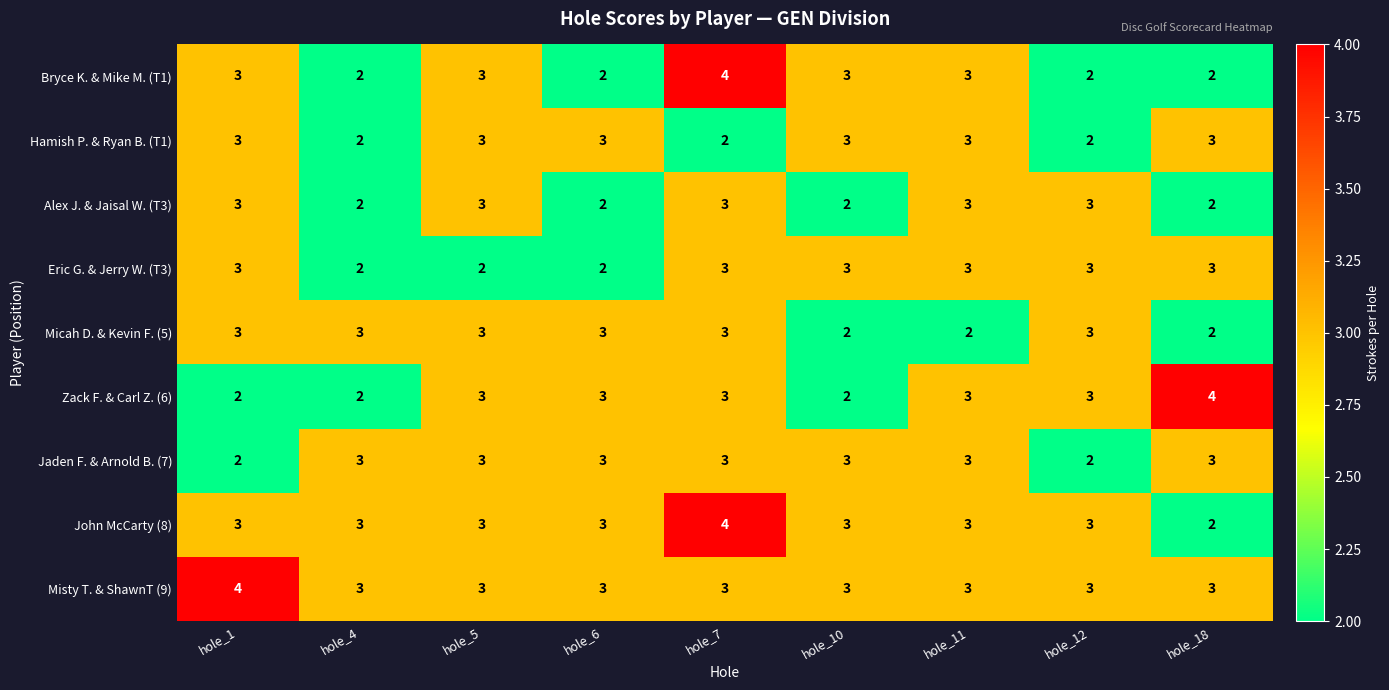

What is the total value across all series at hole_7?

28